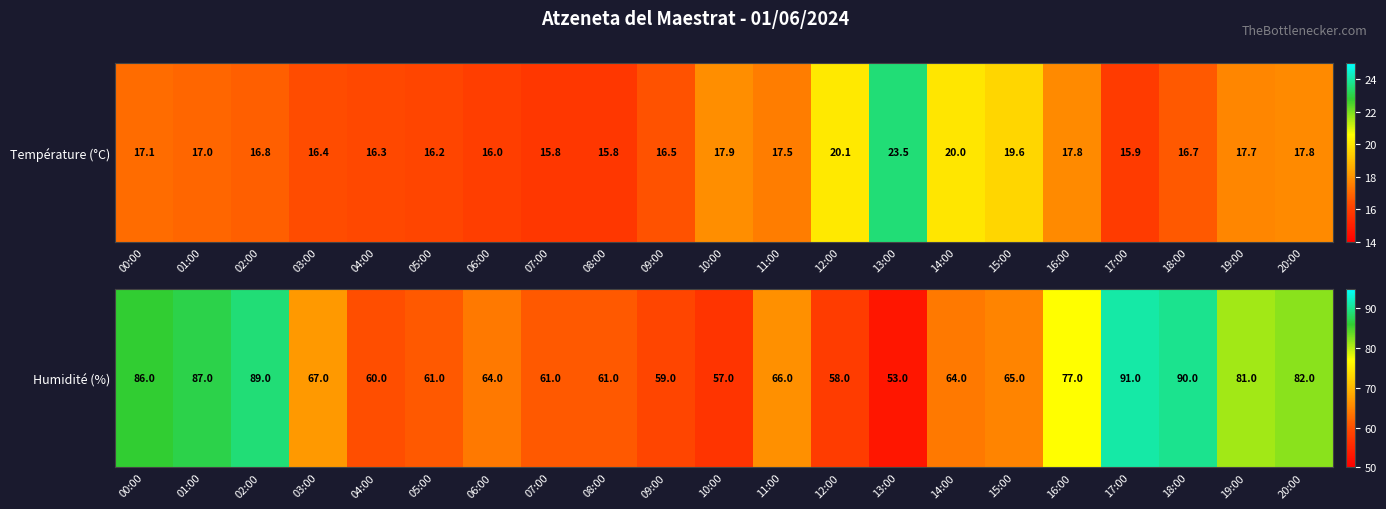

How many data points are less than 65?

10